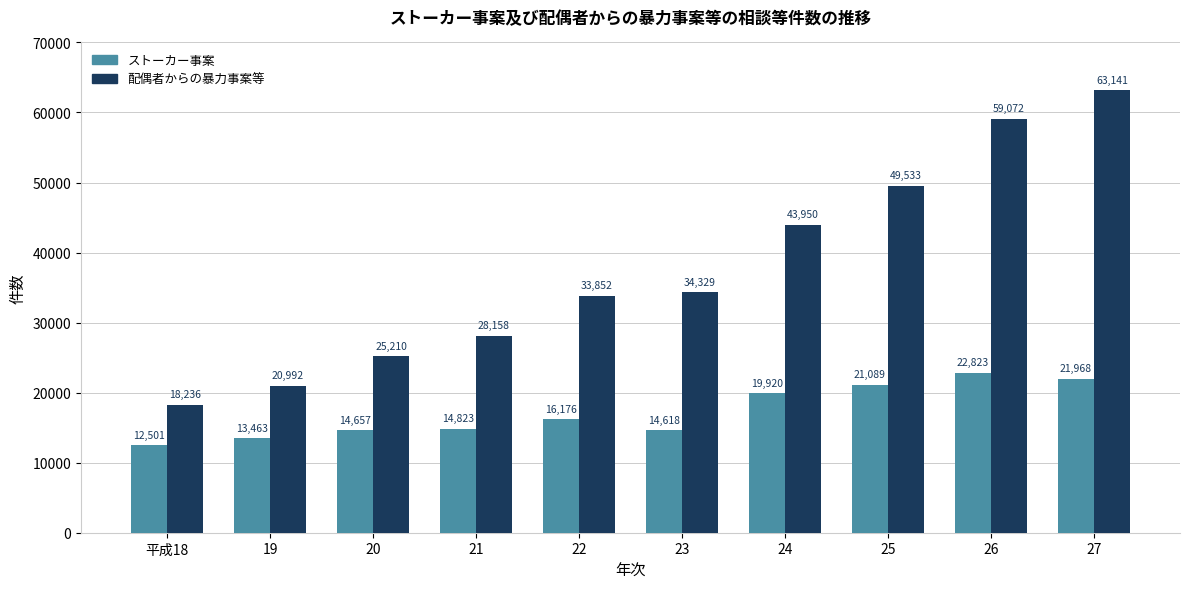

What is the label of the 6th bar from the left?

23